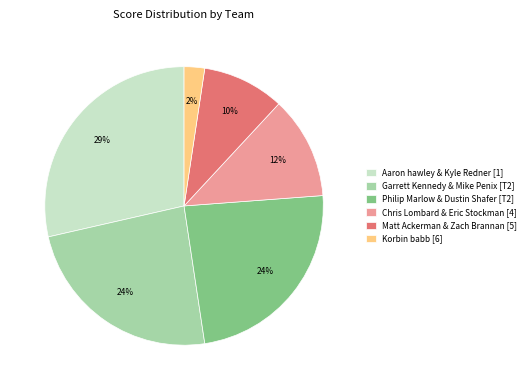

To the nearest percent, what is the average slice percentage?

17%